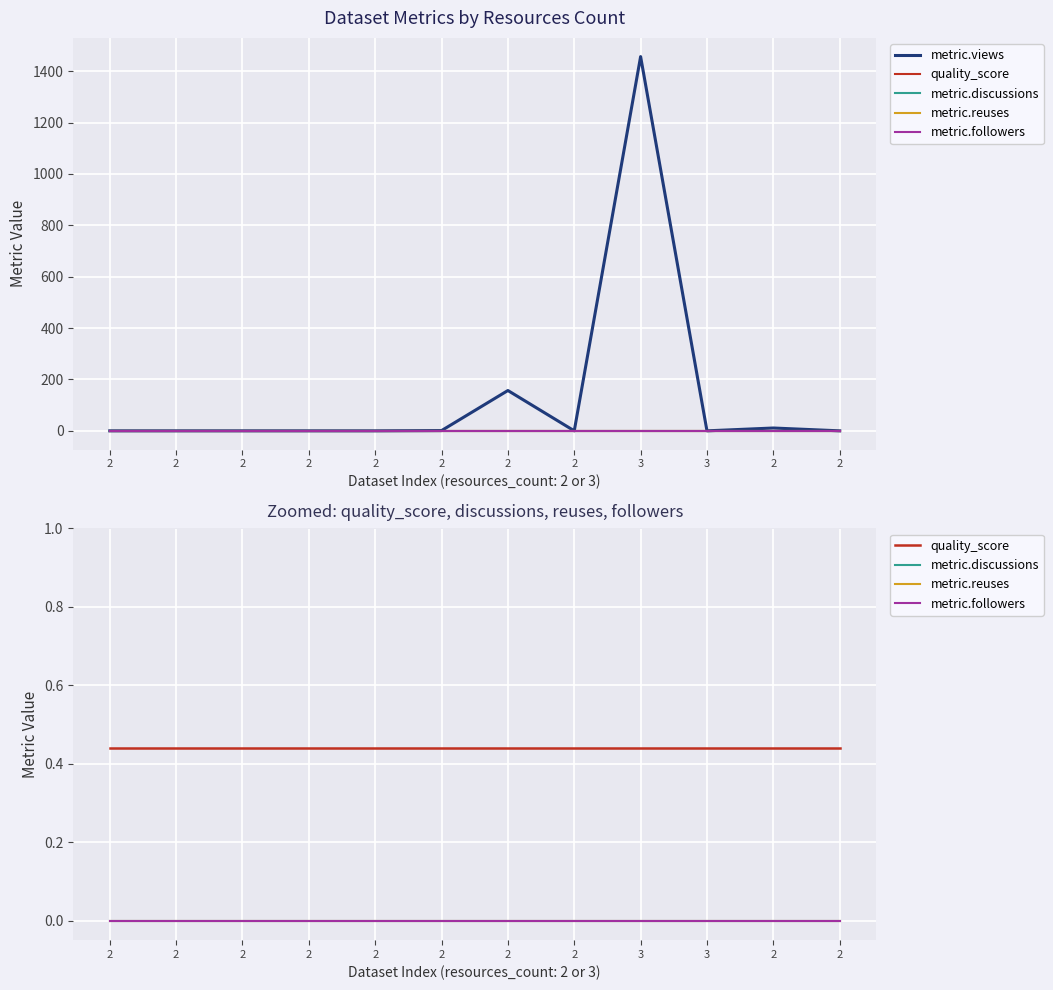

At which category is the sum across all series the highest?

3